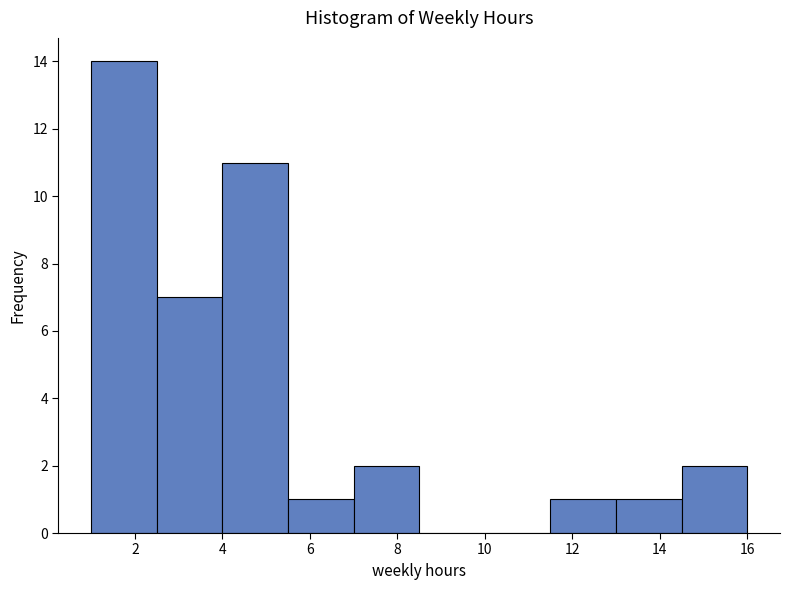

What is the height of the bar covering 5.5 to 7.0 on the x-axis? Neither the bar edges nor the heights are printed on the chart, so give them approximately, as read against the axes.

1